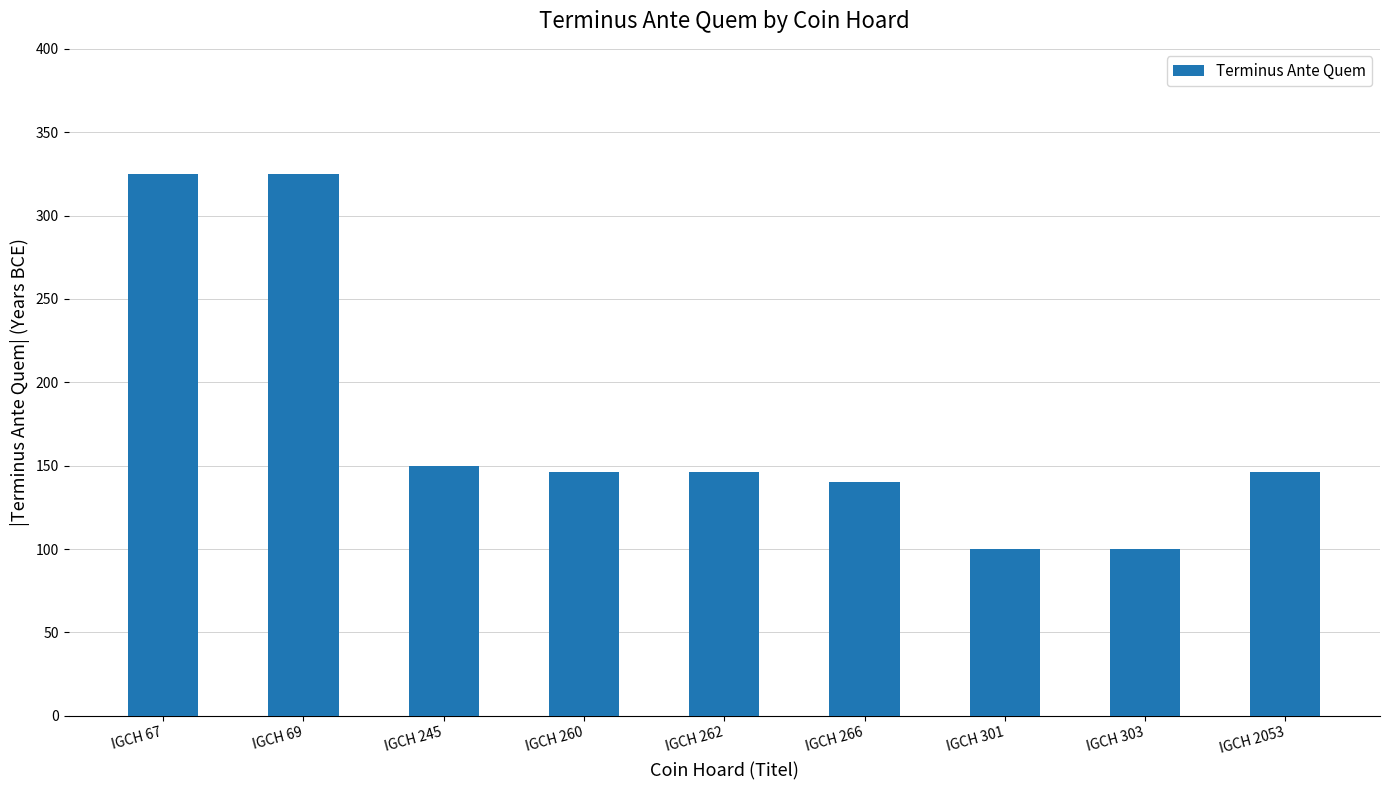

What is the value of the 2nd bar from the left?

325